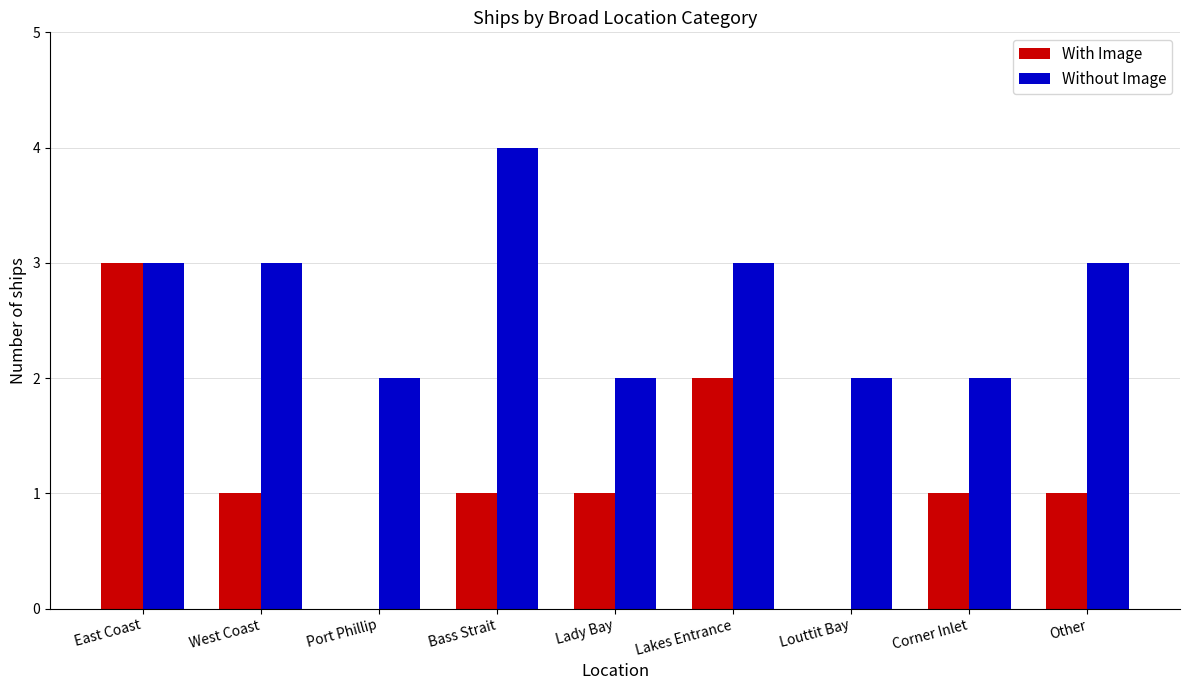

Which category has the highest value across all series?

Bass Strait